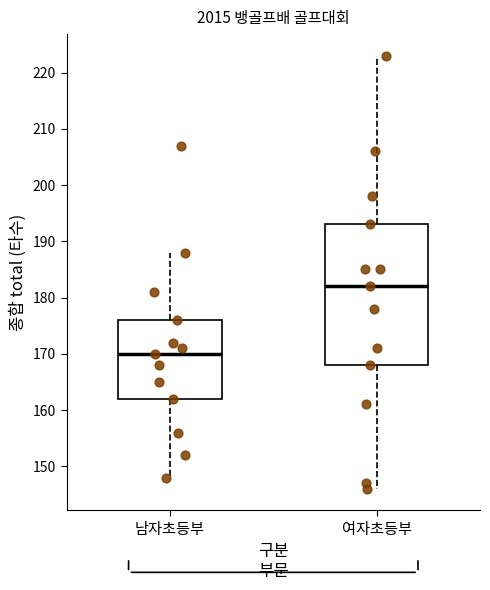

Where does the median line of the box for 남자초등부 sit on the y-axis? The values are not printed on the chart, so give them approximately, as read against the axis.

170